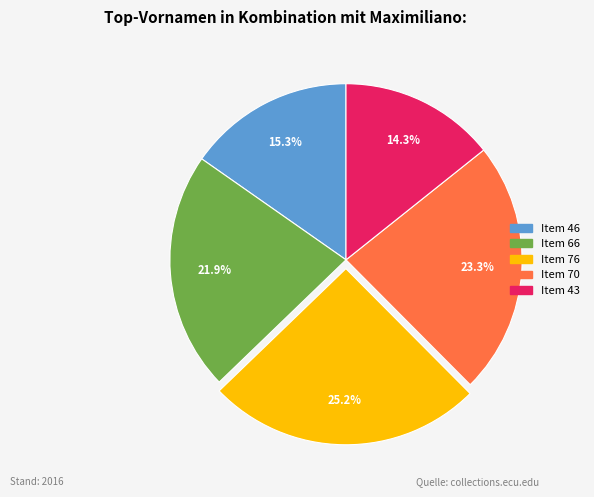

What percentage is the Item 46 slice, to the nearest percent?

15%